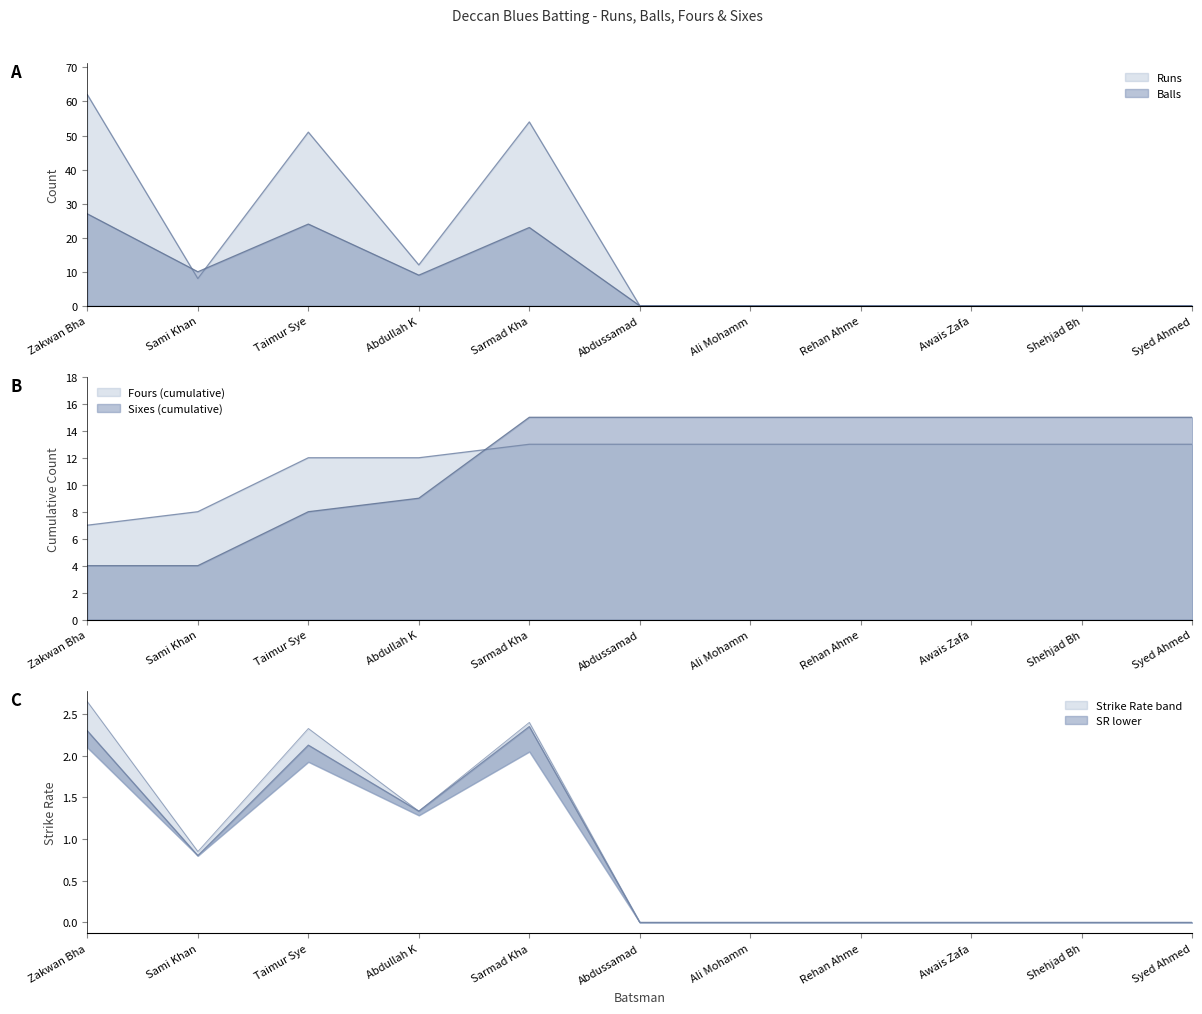

At which category does Balls reach its first local peak?

Taimur Sye